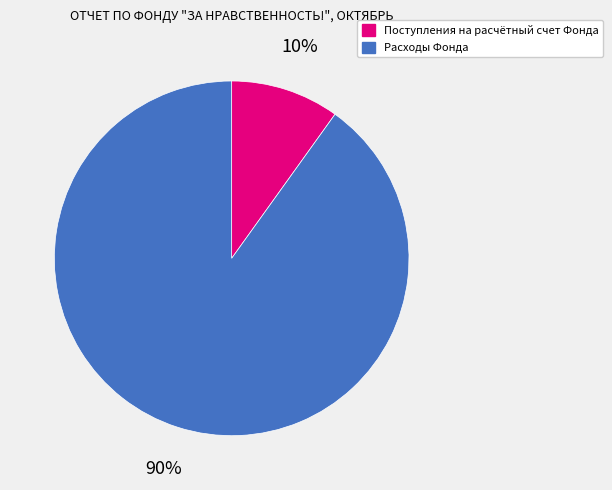

Does any single category account for the majority?

Yes